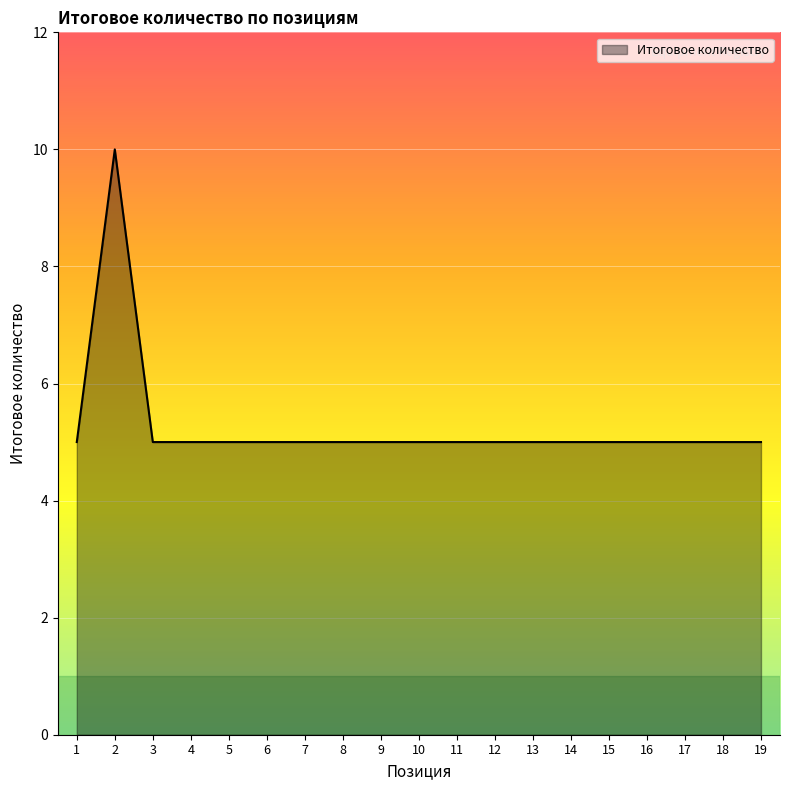

Does the chart have visible grid lines?

Yes